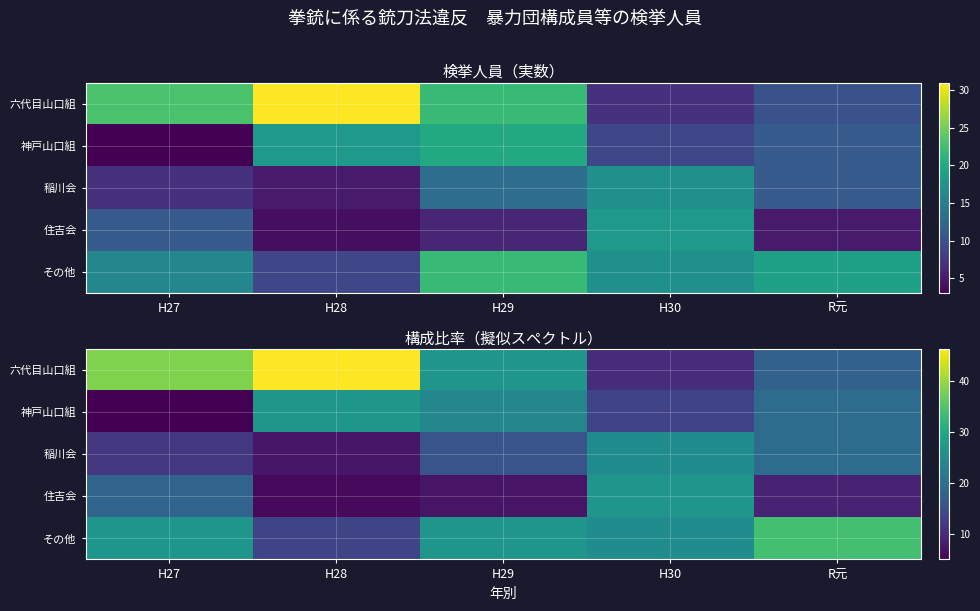

What is the average value of the その他 series?

25.1